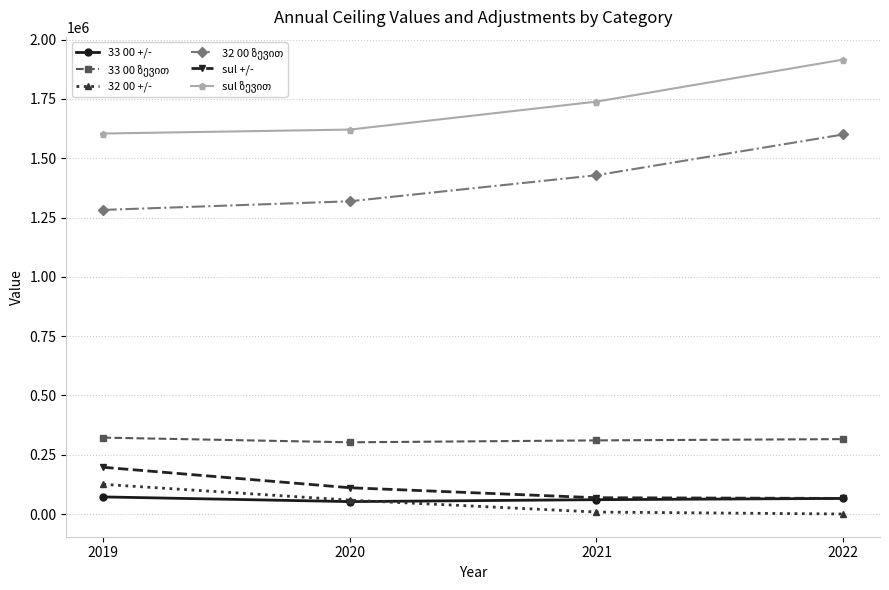

Which category has the highest value in the 32 00 +/- series?

2019